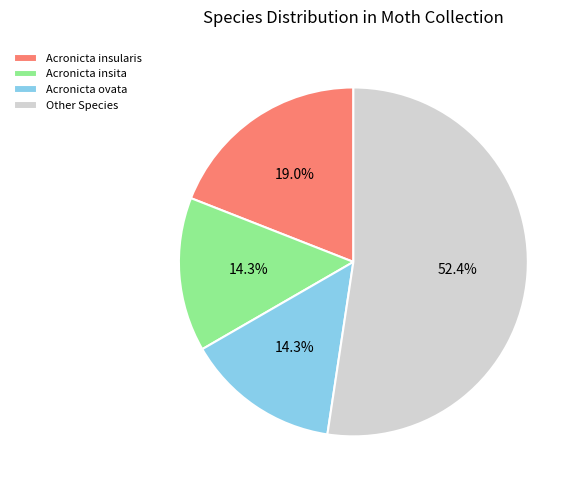

The Acronicta insita slice represents 14% of the pie. True or false?

True